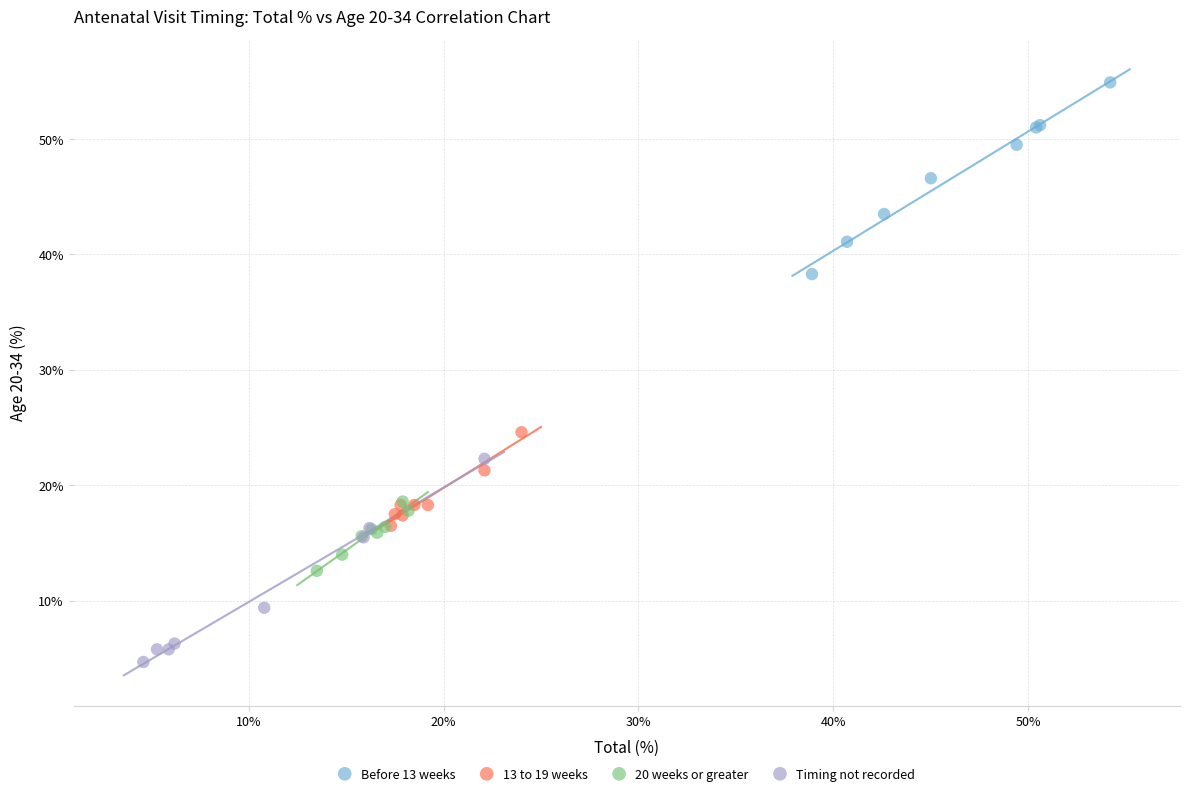

Which series reaches the minimum Y coordinate?

Timing not recorded